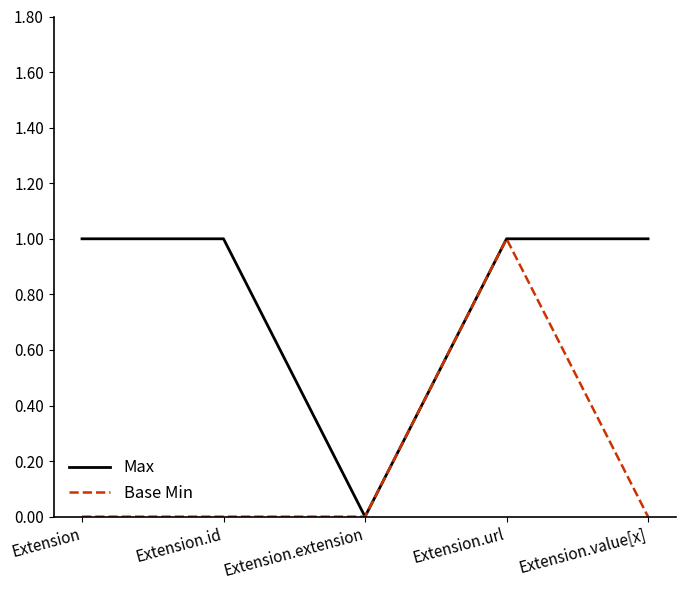

Is the value of Max at Extension.url greater than the value of Base Min at Extension.id?

Yes